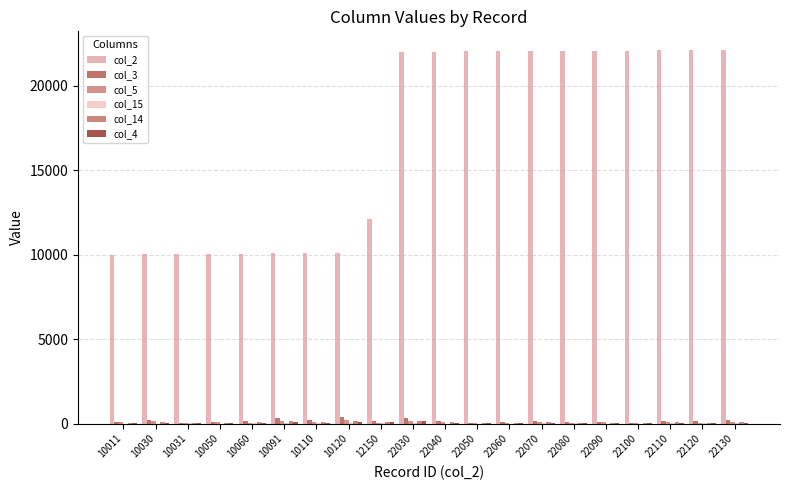

How many series are shown in this chart?

6